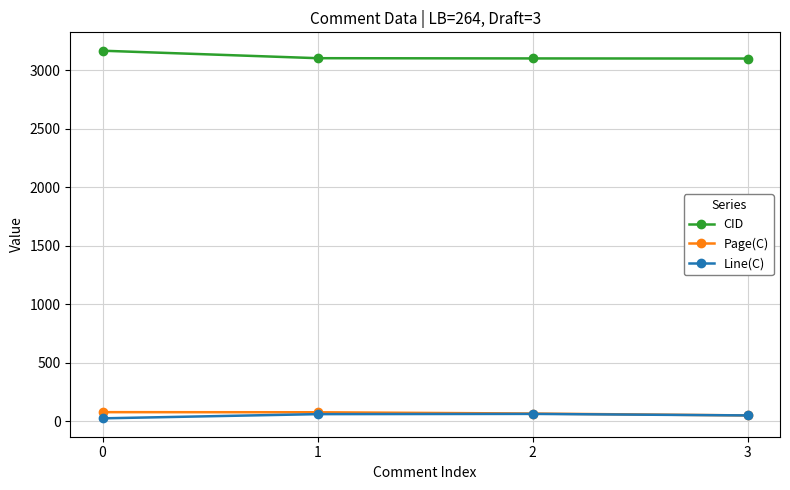

Does the chart display data point markers on the line(s)?

Yes